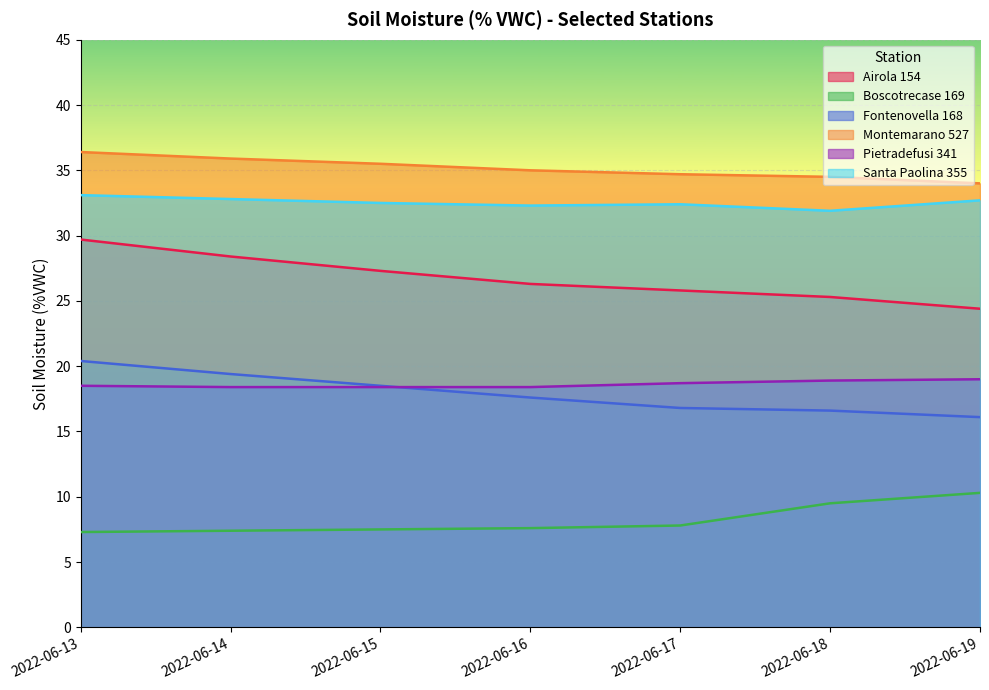

Rank the series at 2022-06-17 from highest to lowest value.

Montemarano 527, Santa Paolina 355, Airola 154, Pietradefusi 341, Fontenovella 168, Boscotrecase 169